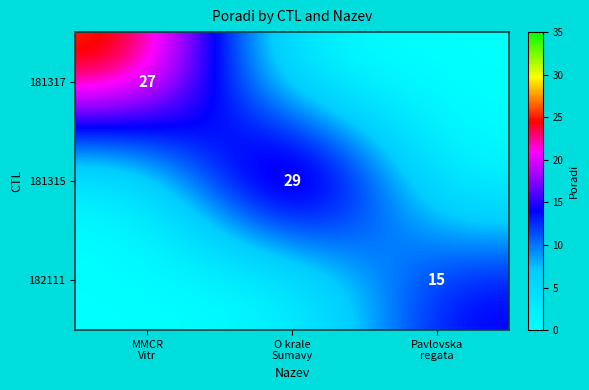

What is the total value across all series at O krale
Sumavy?

29